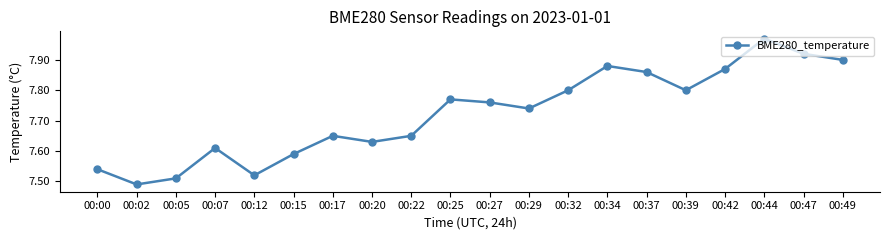

How many series are shown in this chart?

1